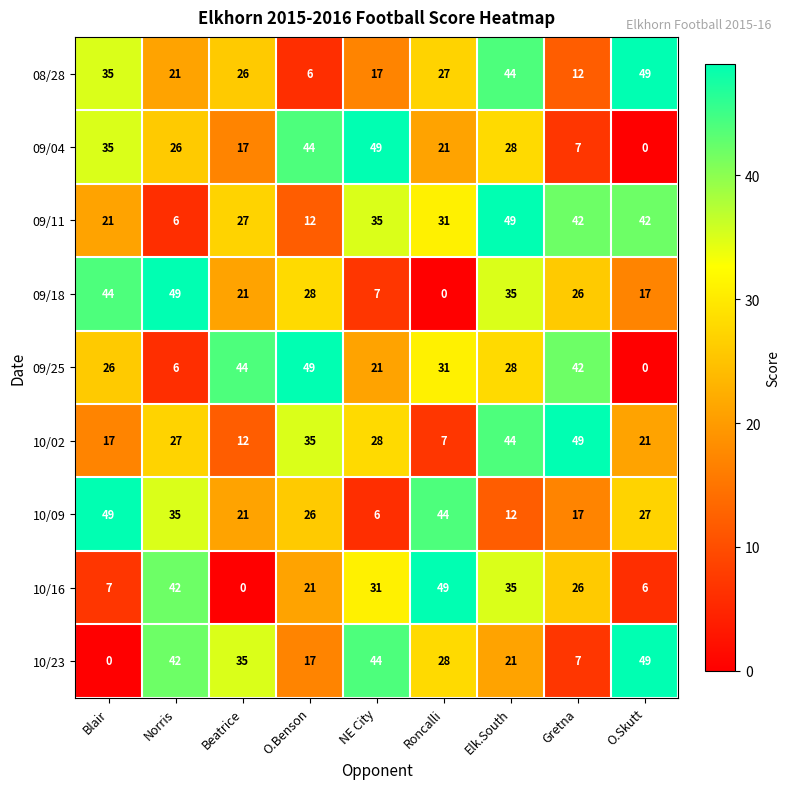

What is the approximate value of 09/04 at Blair, to the nearest 10?

40